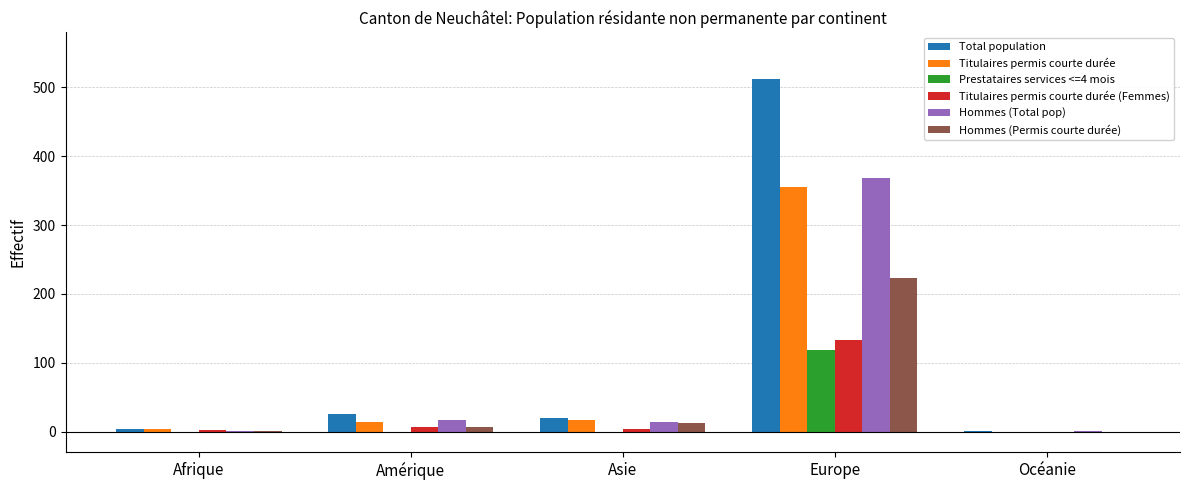

Is it true that Prestataires services <=4 mois equals 118 at Europe?

True